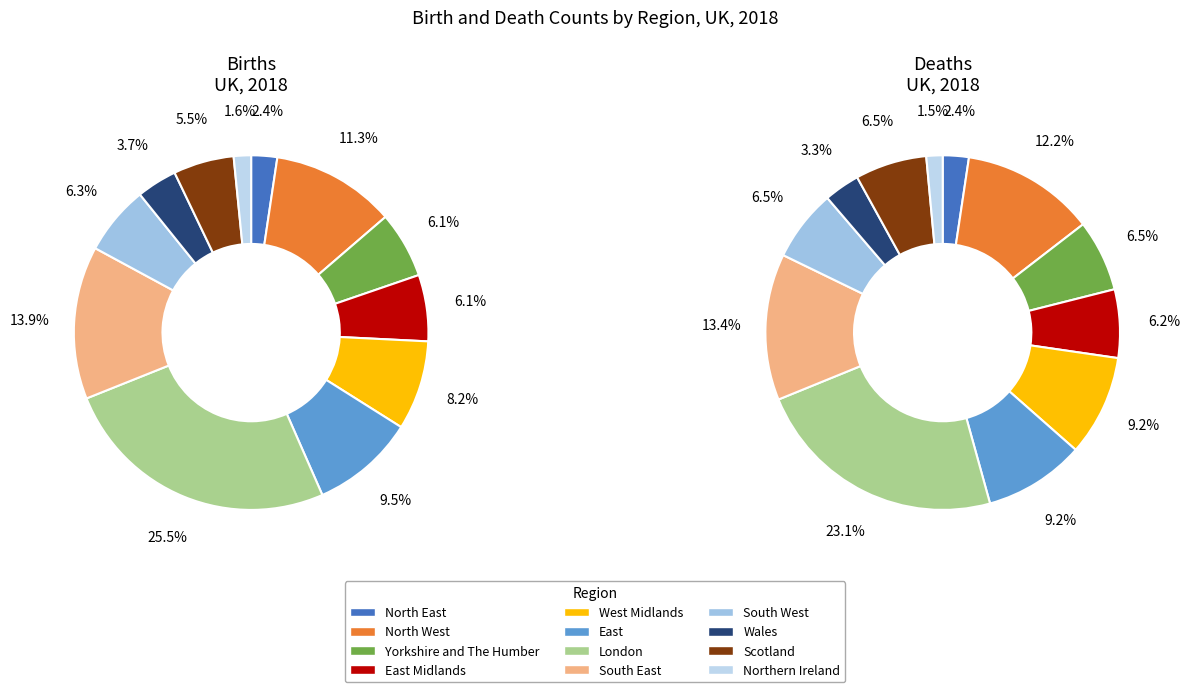

What percentage do Wales and Scotland together represent?

9.2%